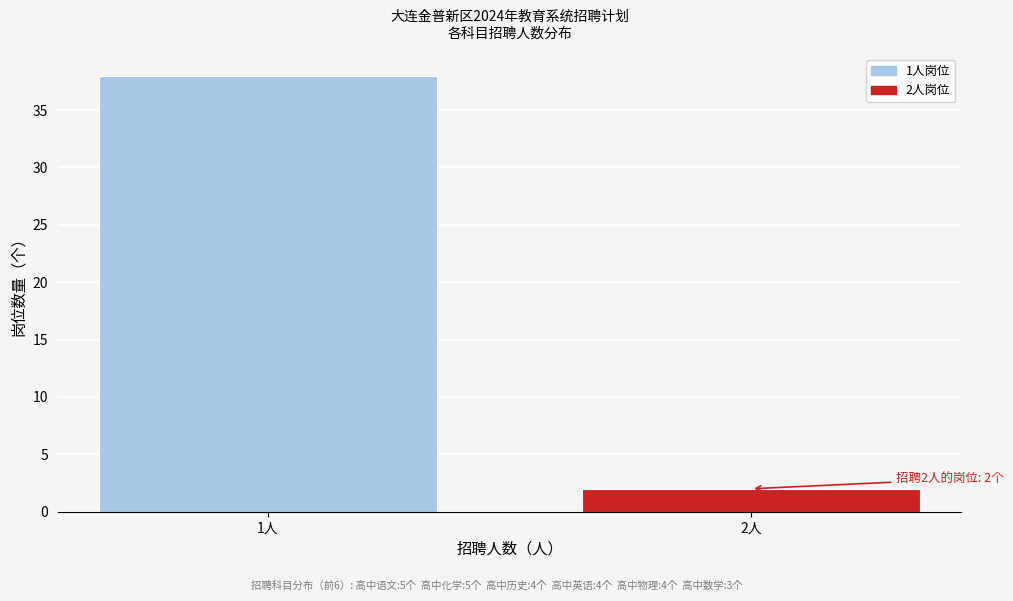

Reading left to right, extract all data points from this chart.

1人=38	2人=2